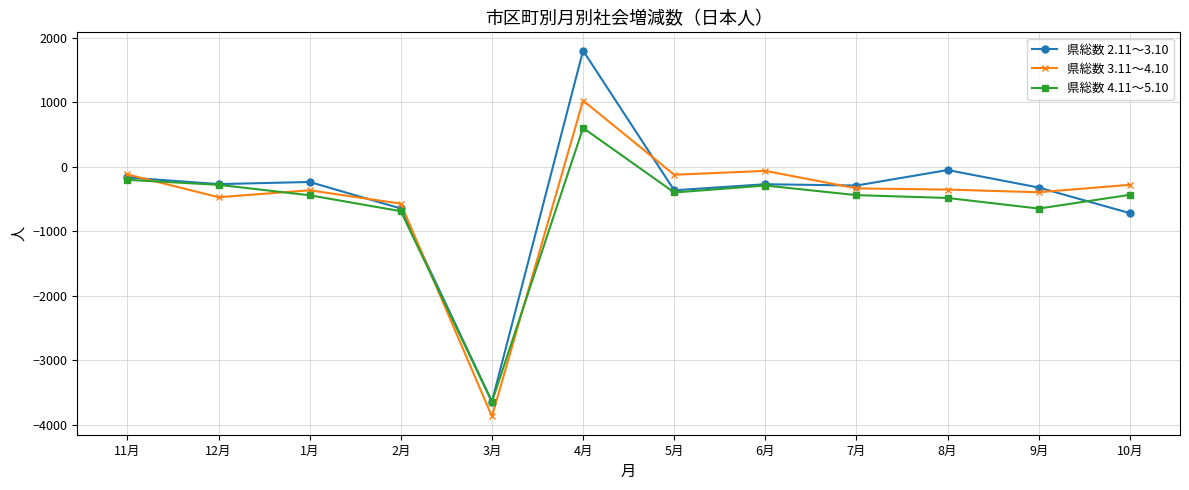

At which category does 県総数 3.11～4.10 reach its first local peak?

1月